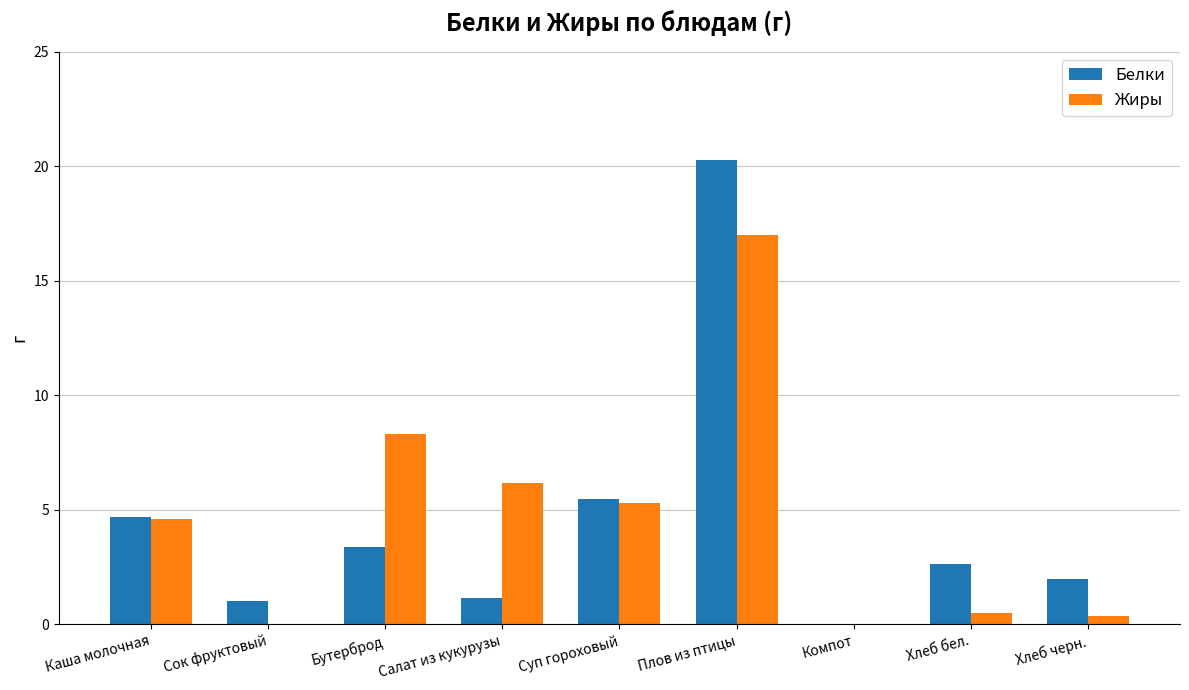

At which category is the sum across all series the highest?

Плов из птицы